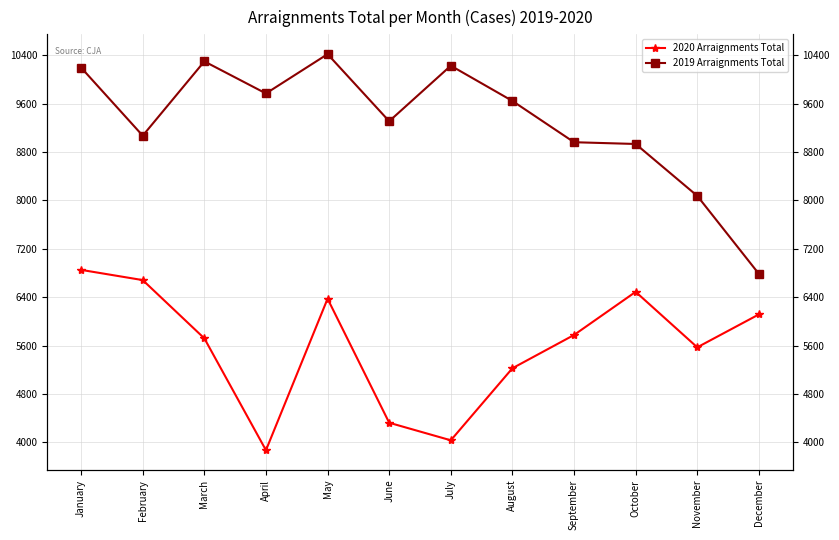

True or false: 2020 Arraignments Total and 2019 Arraignments Total cross at least once.

False